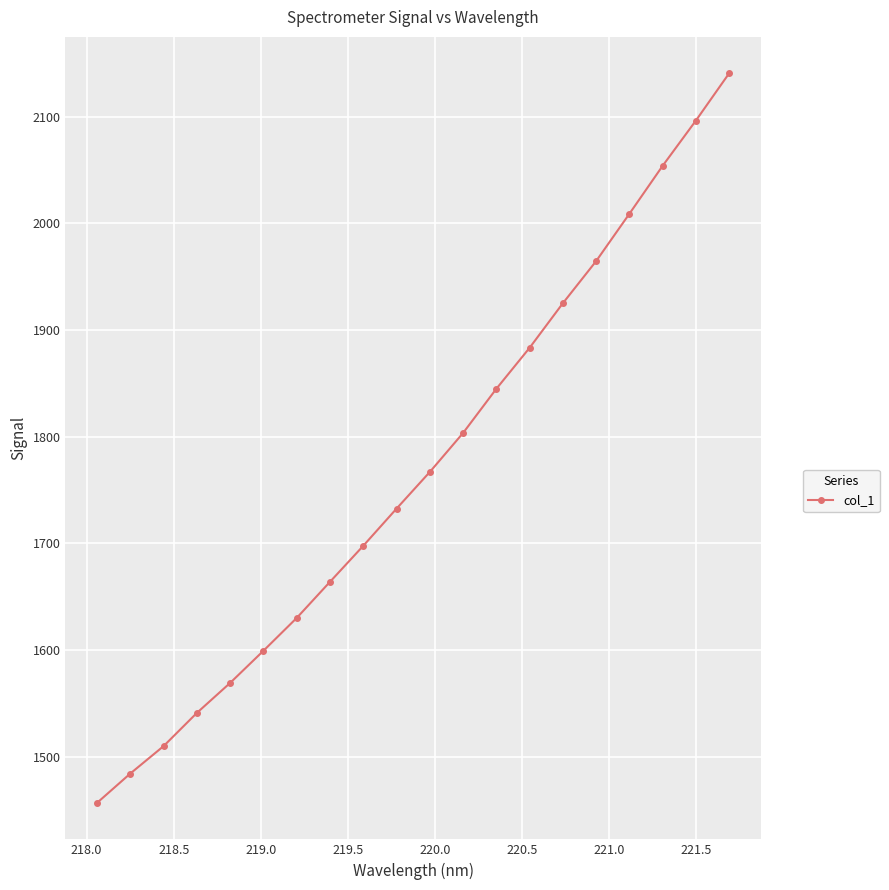

What is the difference between the second highest and minimum values?

639.3